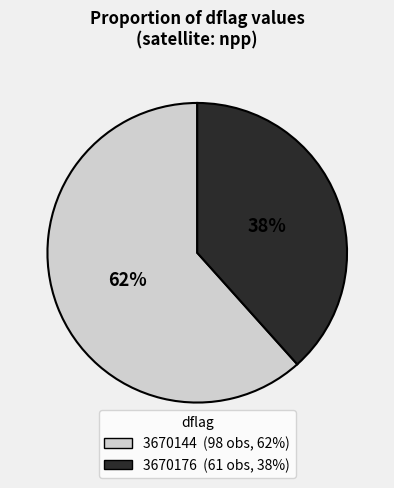

To the nearest percent, what is the combined percentage of 3670144 and 3670176?

100%